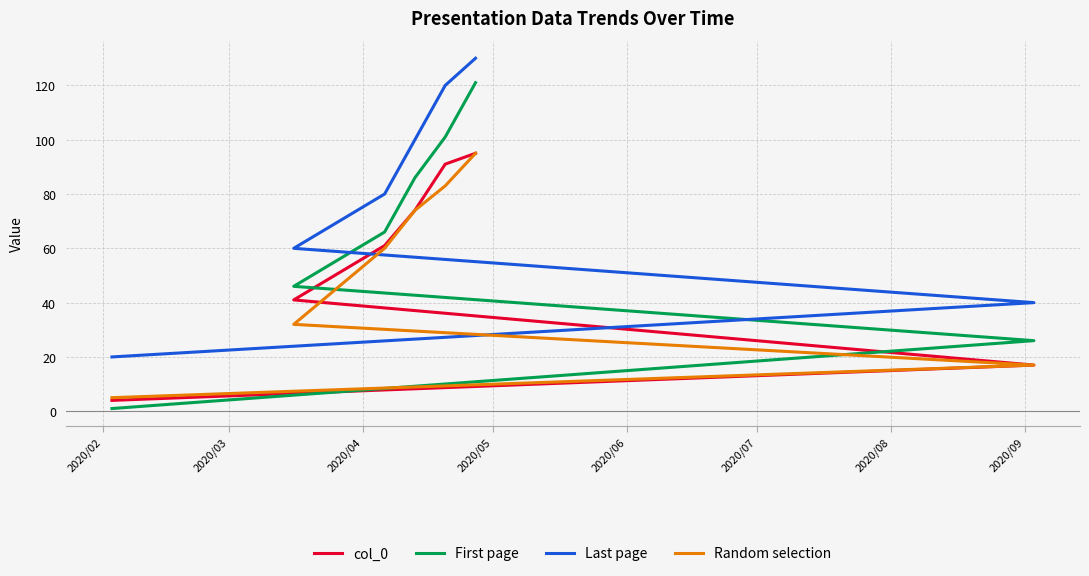

What is the sum of the Last page values at 2020/08 and 2020/05?

210